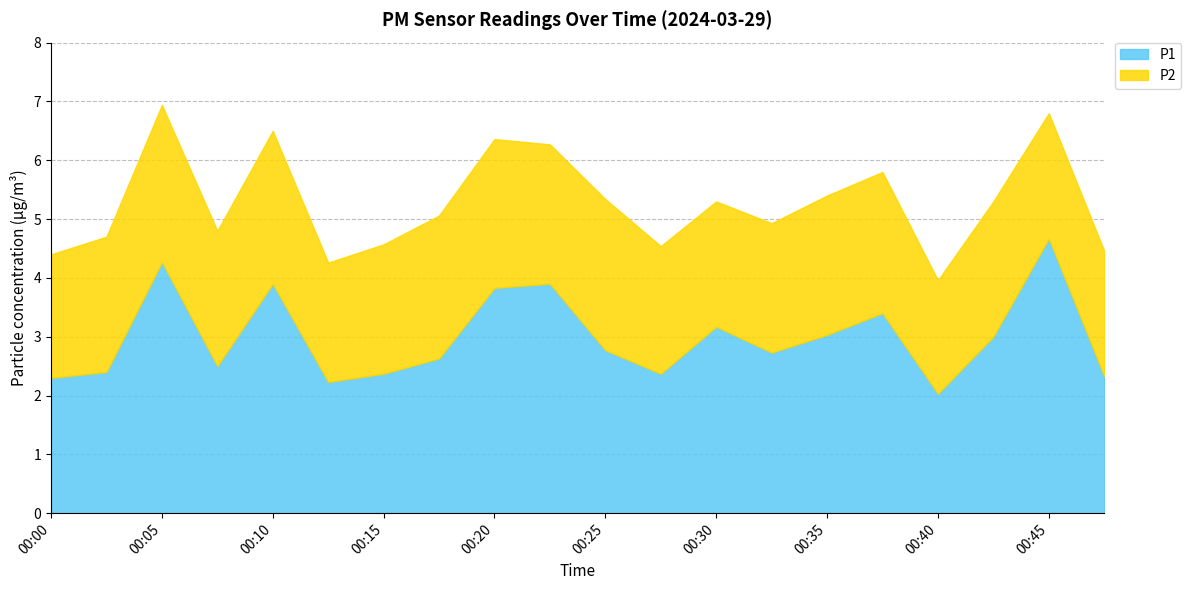

Reading right to left, extract all data points from this chart.

P1: 00:47=2.3	00:45=4.7	00:42=3.0	00:40=2.0	00:37=3.4	00:35=3.0	00:33=2.7	00:30=3.2	00:28=2.4	00:25=2.8	00:23=3.9	00:20=3.8	00:18=2.6	00:15=2.4	00:13=2.2	00:10=3.9	00:08=2.5	00:05=4.3	00:02=2.4	00:00=2.3
P2: 00:47=2.1	00:45=2.1	00:42=2.3	00:40=1.9	00:37=2.4	00:35=2.4	00:33=2.2	00:30=2.1	00:28=2.2	00:25=2.6	00:23=2.4	00:20=2.5	00:18=2.4	00:15=2.2	00:13=2.0	00:10=2.6	00:08=2.3	00:05=2.7	00:02=2.3	00:00=2.1